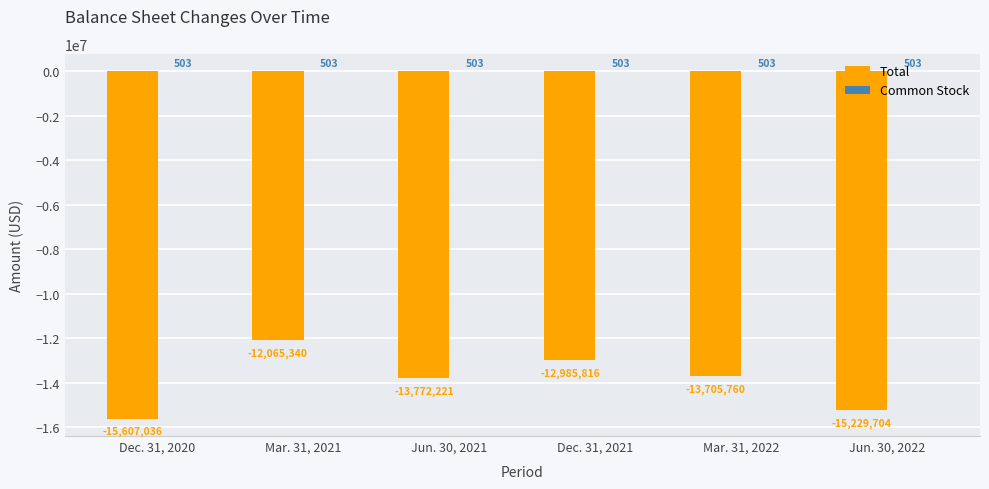

Where does the Total series first go above -13705760?

Mar. 31, 2021